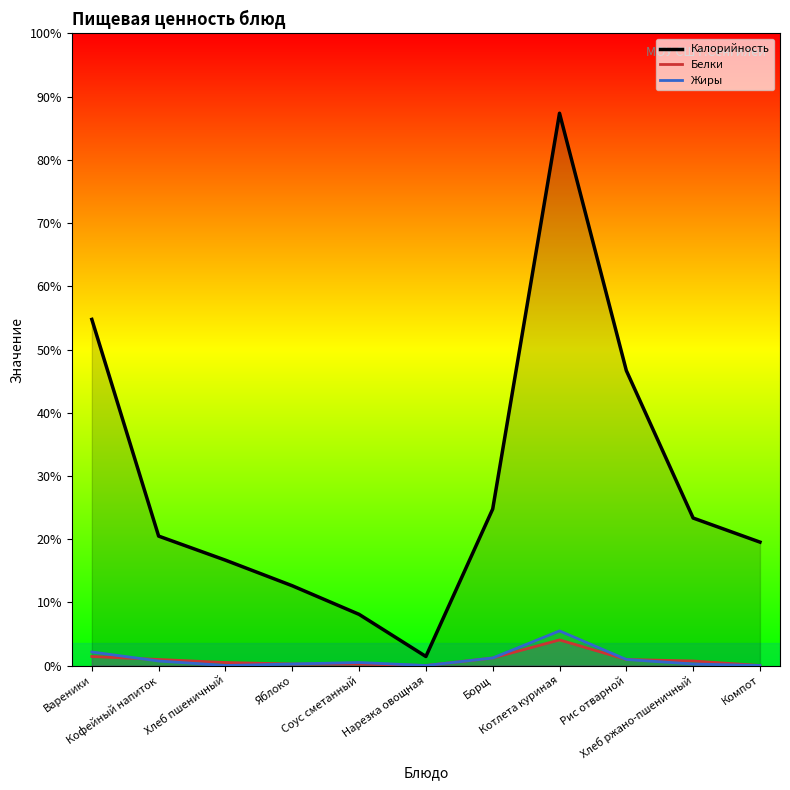

How many interior local valleys does the Белки series have?

1